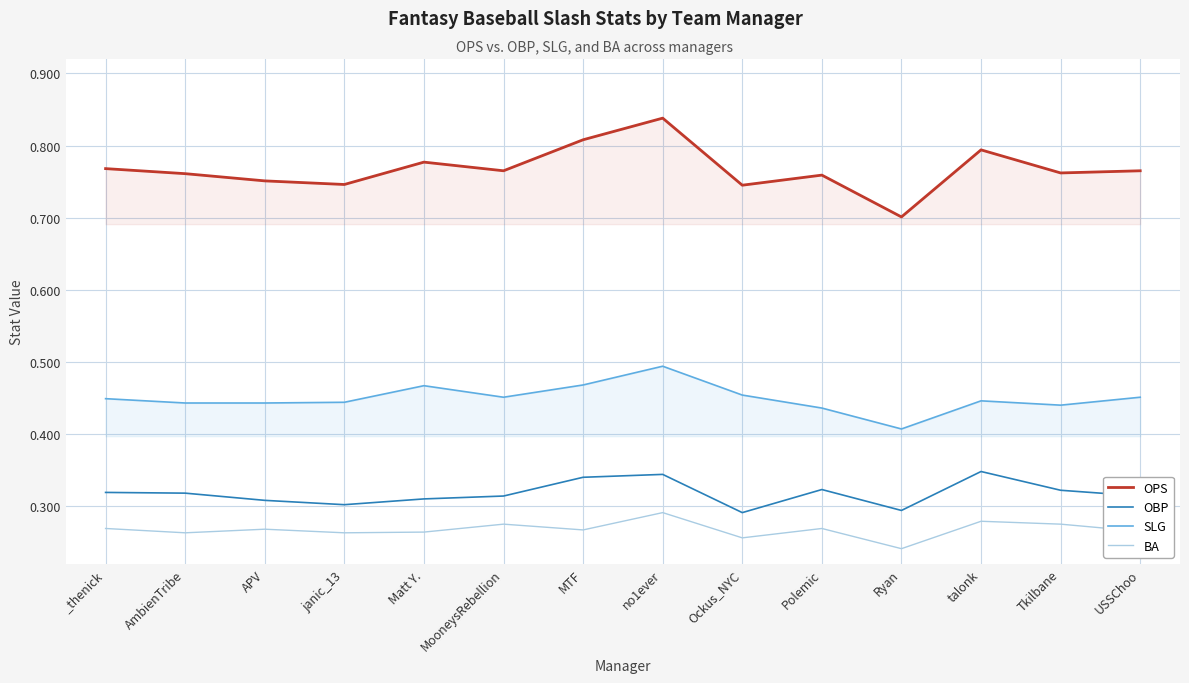

What is the sum of all SLG values?

6.3